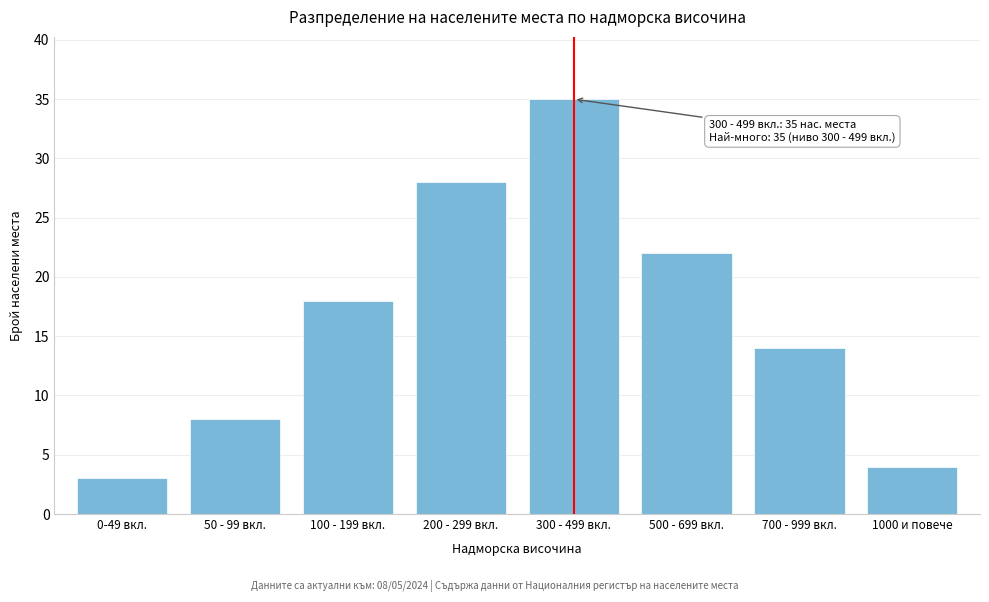

Reading left to right, transcribe all the data shown in this chart.

3	8	18	28	35	22	14	4